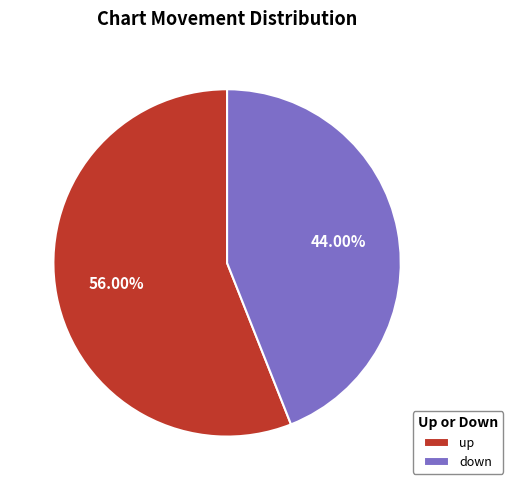

Count the number of slices in the pie.

2